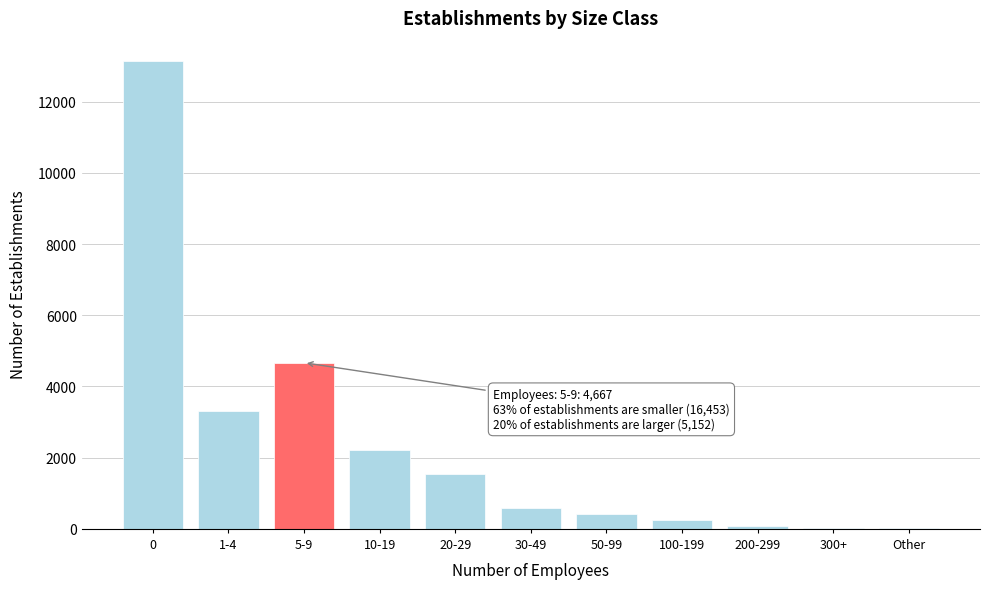

What is the greatest value displayed?

13136